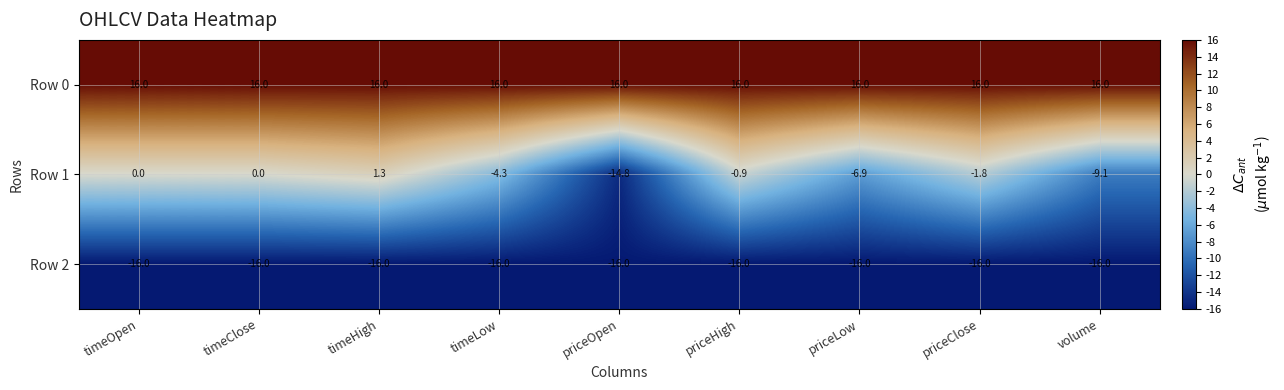

What is the difference between the highest and lowest values at priceHigh?

32.0